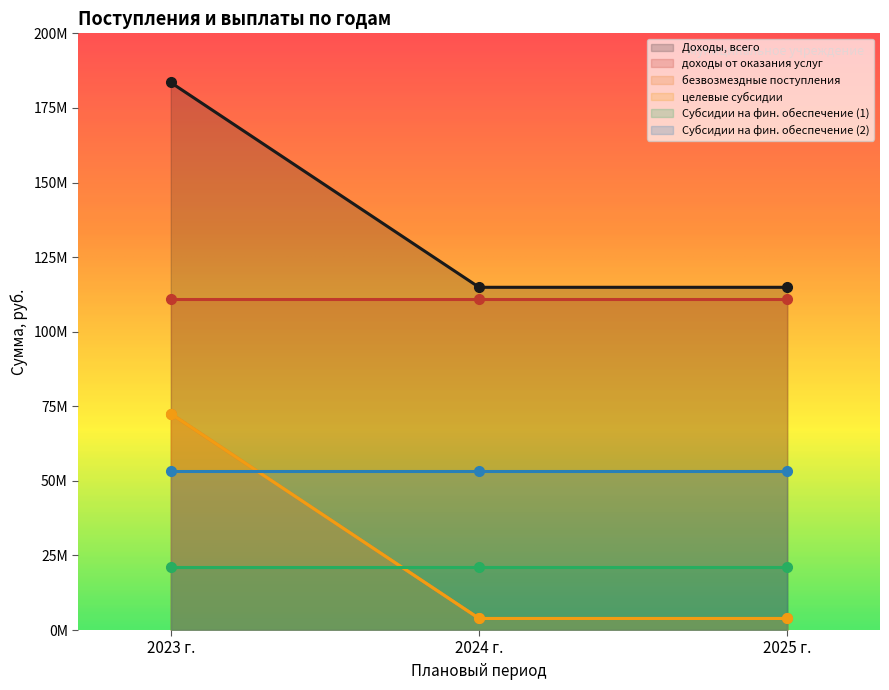

What is the difference between the maximum and second lowest values in the безвозмездные поступления series?

68652900